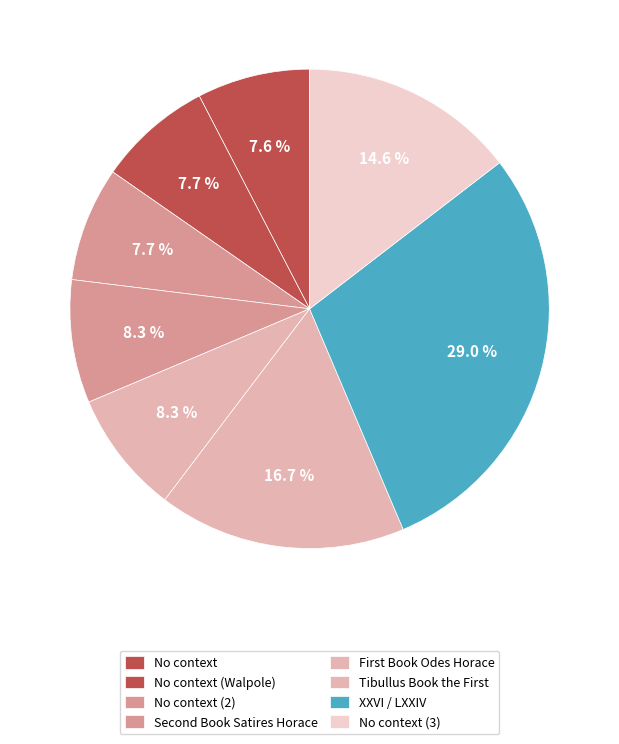

What percentage is the No context (Walpole) slice, to the nearest percent?

8%